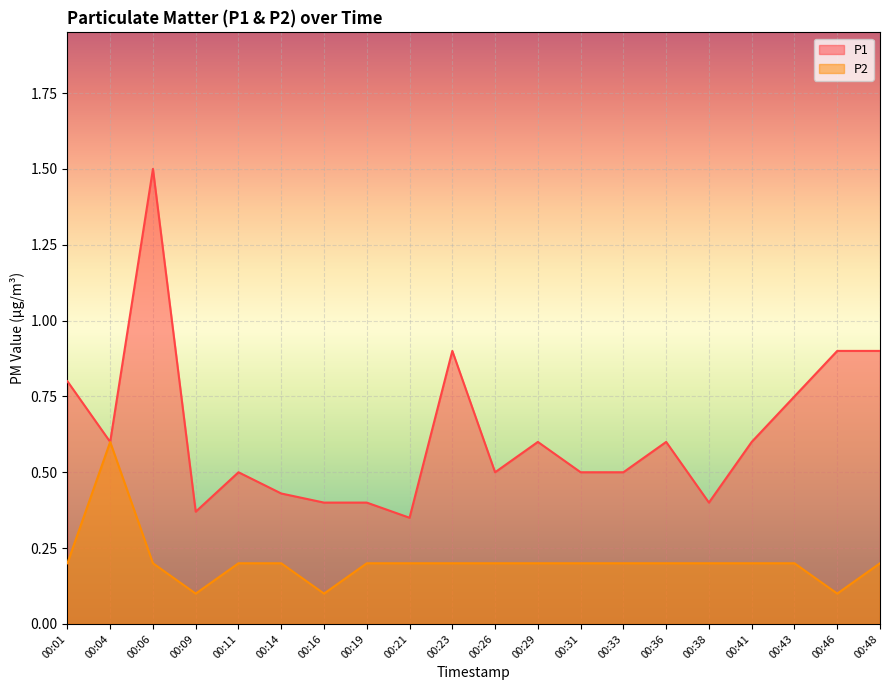

What is the sum of the P1 values at 00:33 and 00:38?

0.9